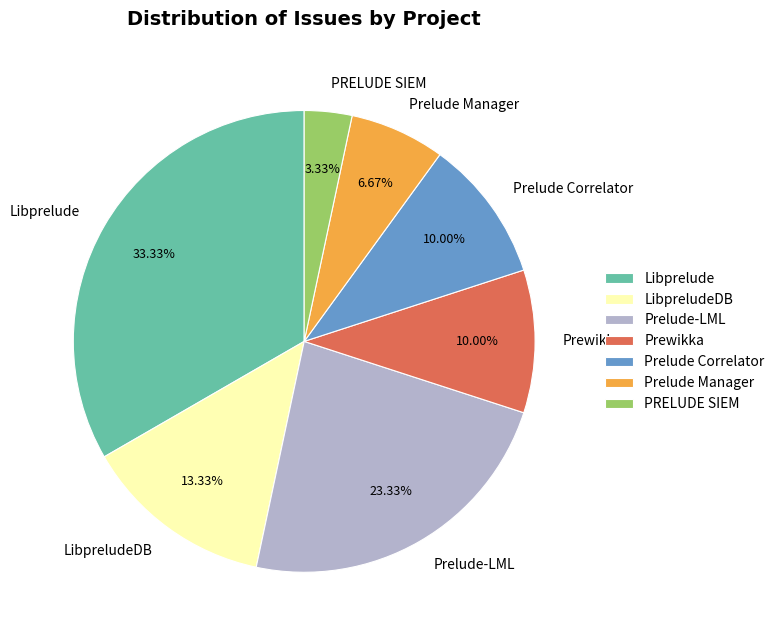

To the nearest percent, what portion does Libprelude represent?

33%